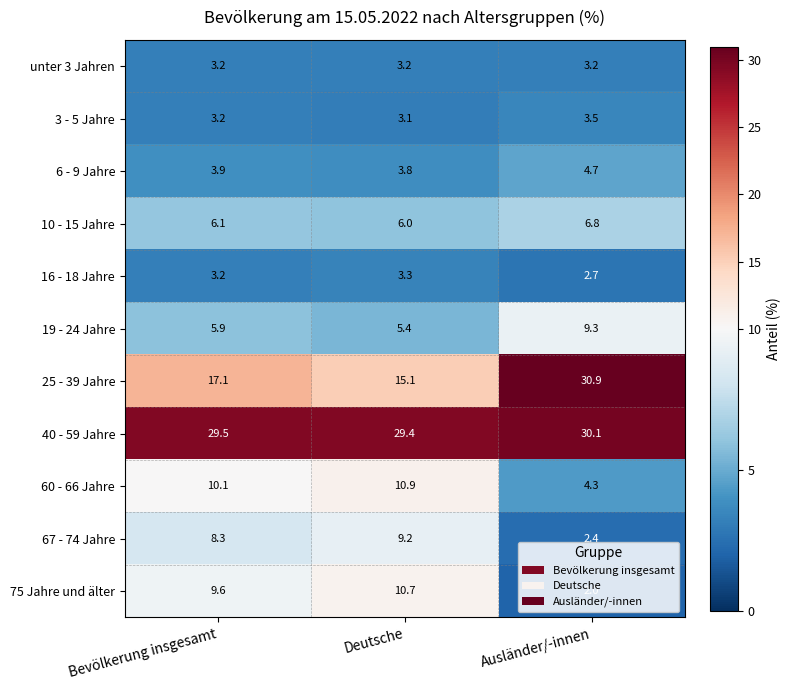

Count the number of categories in the chart.

3